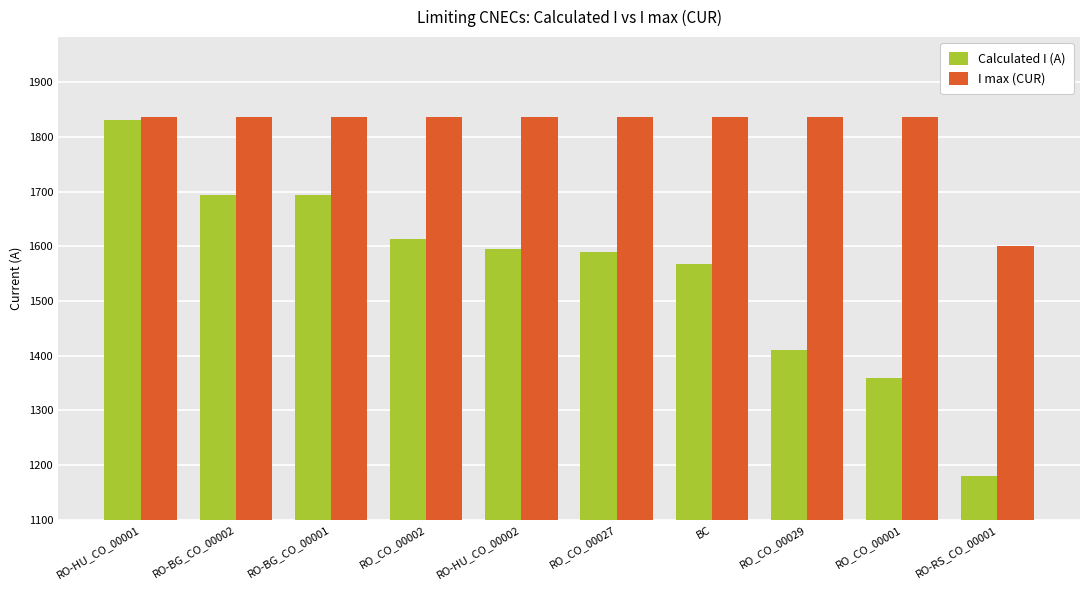

Which series has the largest range (max minus min)?

Calculated I (A)